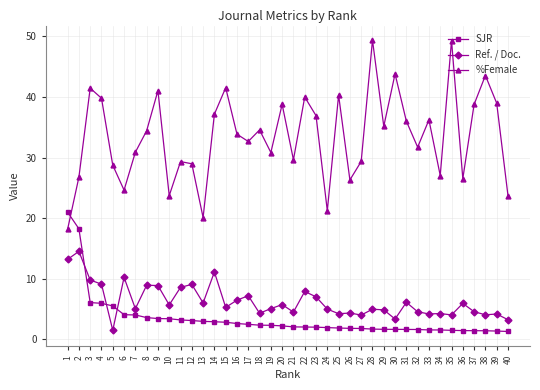

At 18, list the series in order from largest to smallest.

%Female, Ref. / Doc., SJR